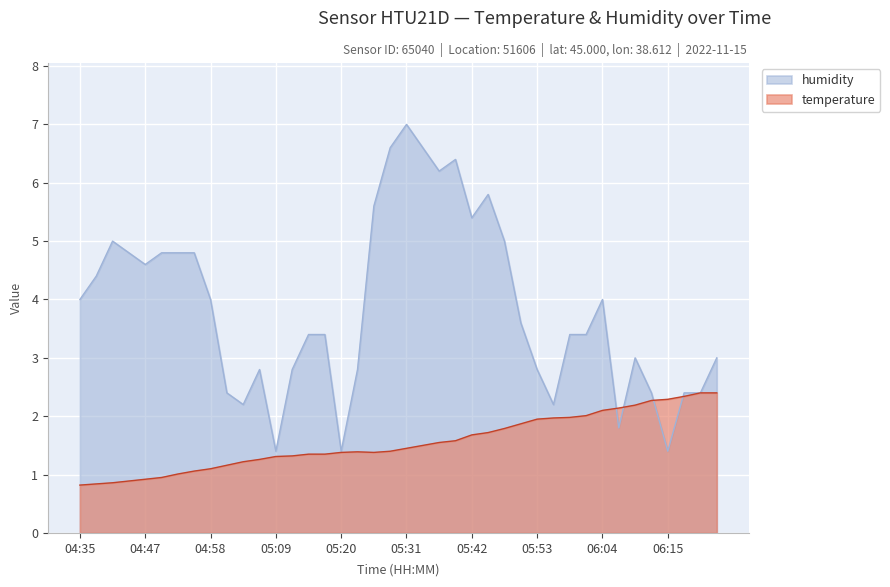

True or false: humidity and temperature cross at least once.

True